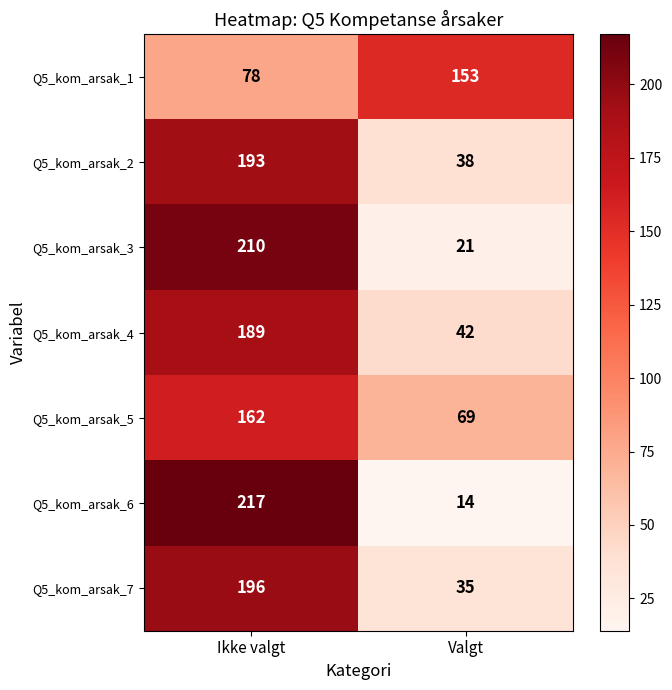

At which label does Q5_kom_arsak_4 reach its peak?

Ikke valgt